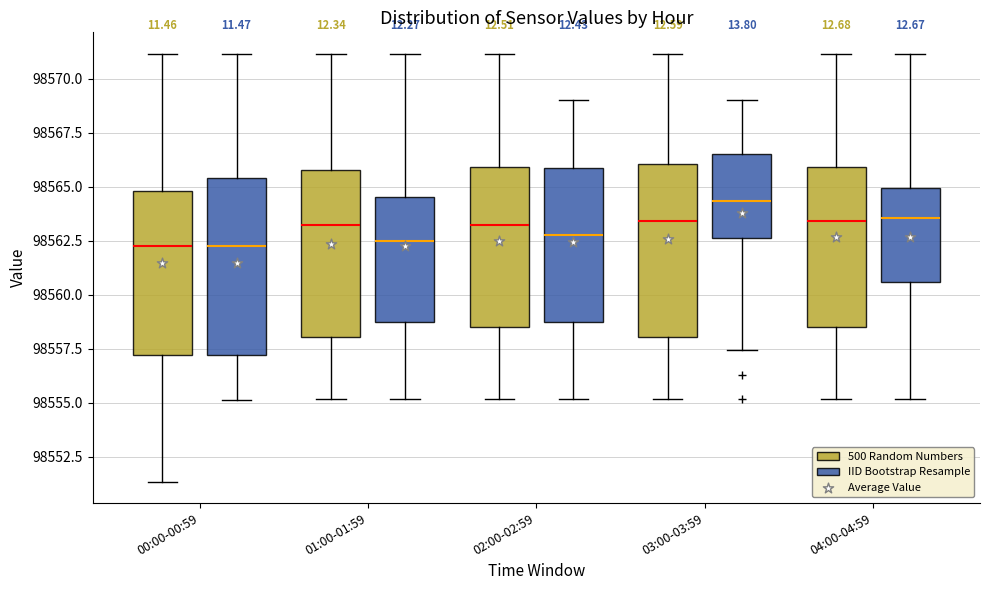

Where is the upper edge of the box for 01:00-01:59 (IID Bootstrap Resample) on the y-axis? The values are not printed on the chart, so give them approximately, as read against the axis.

98564.5